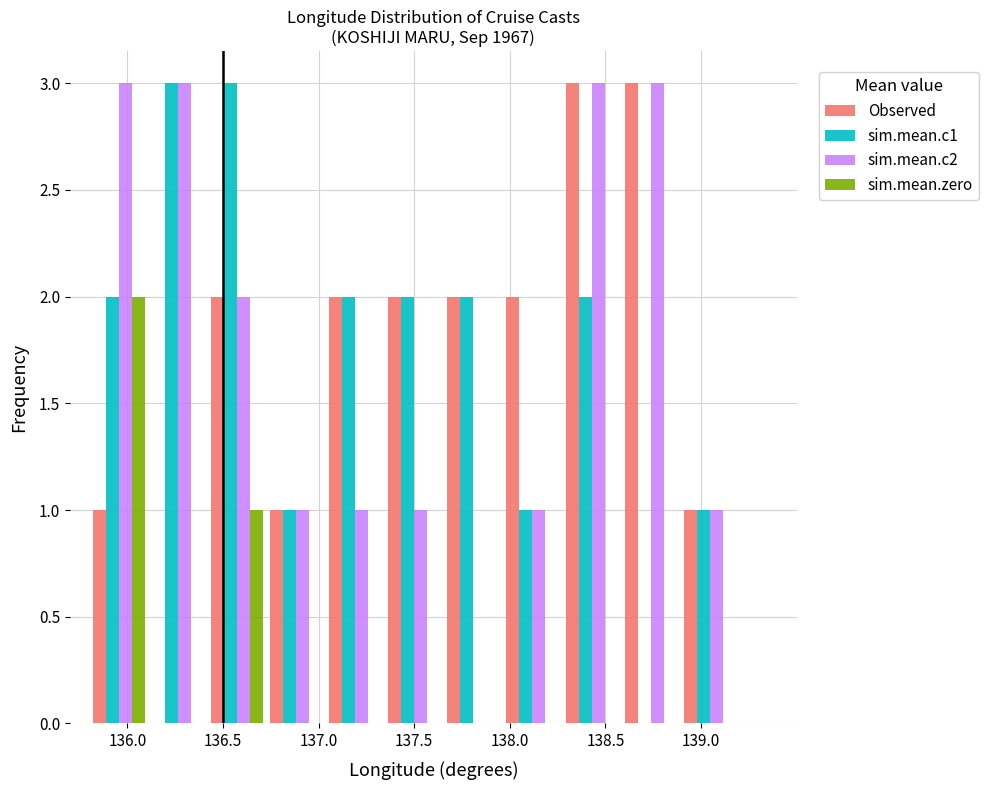

What is the height of the sim.mean.c2 bar covering 136.40 to 136.75 on the x-axis? Neither the bar edges nor the heights are printed on the chart, so give them approximately, as read against the axes.

2